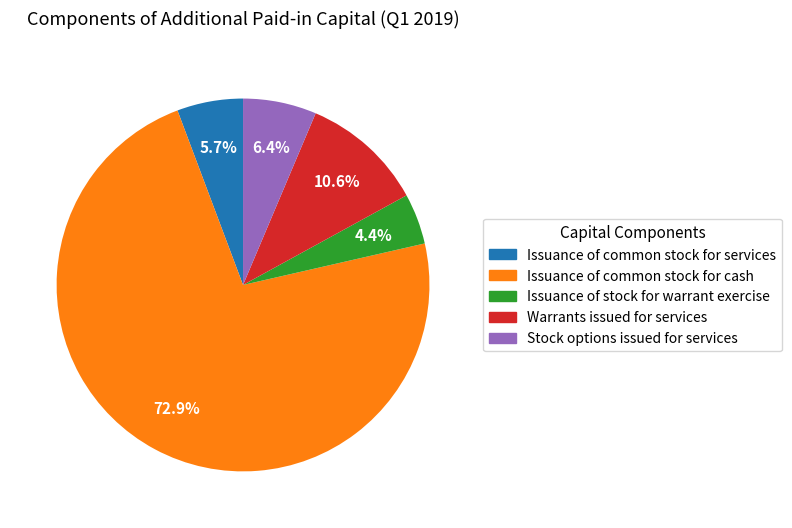

What is the largest slice in the pie chart?

Issuance of common stock for cash